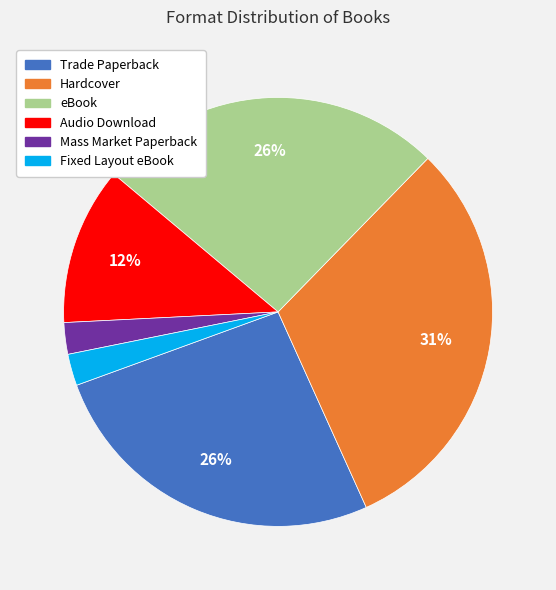

How many slices are in this pie chart?

6